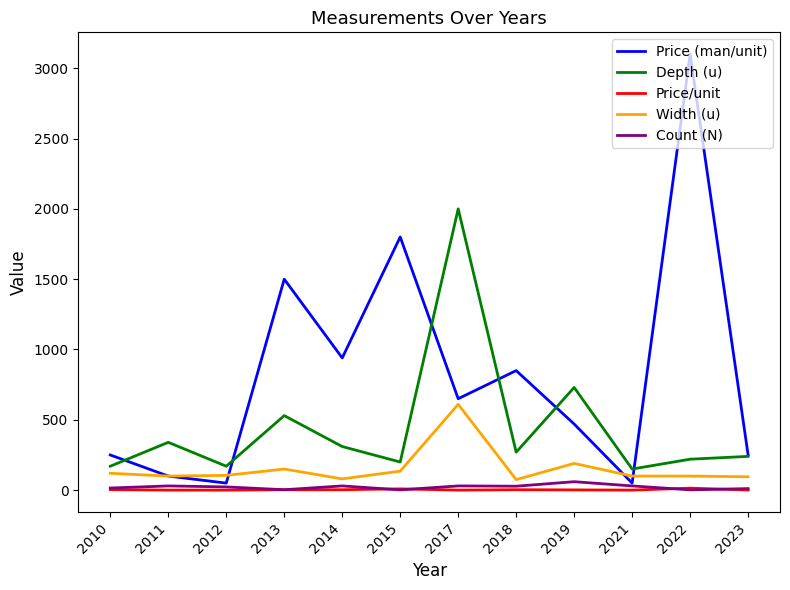

What is the difference between the maximum and minimum values in the Price (man/unit) series?

3050.0